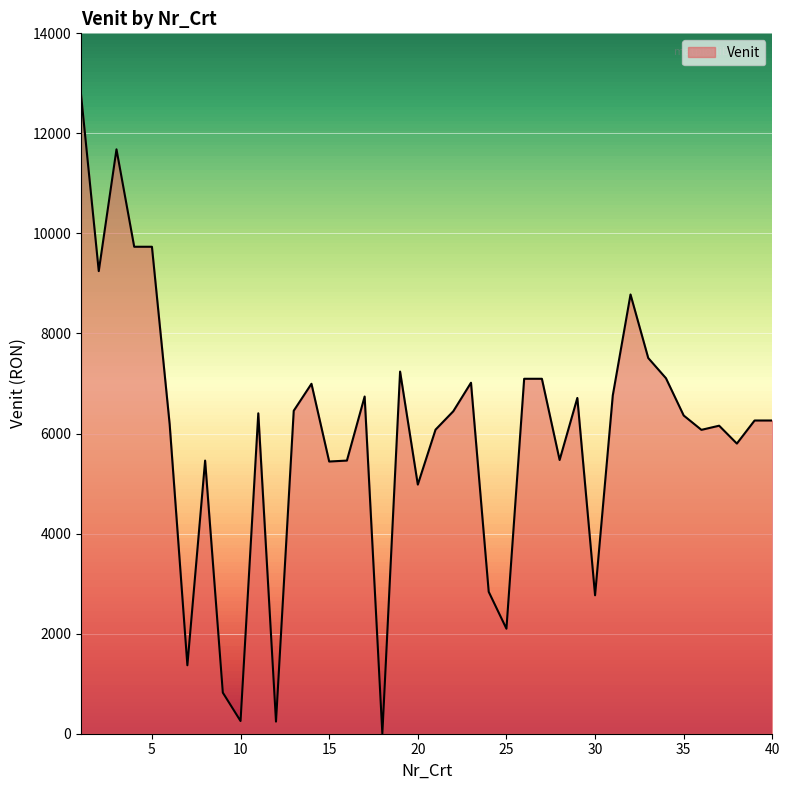

How many lines are shown in the chart?

1